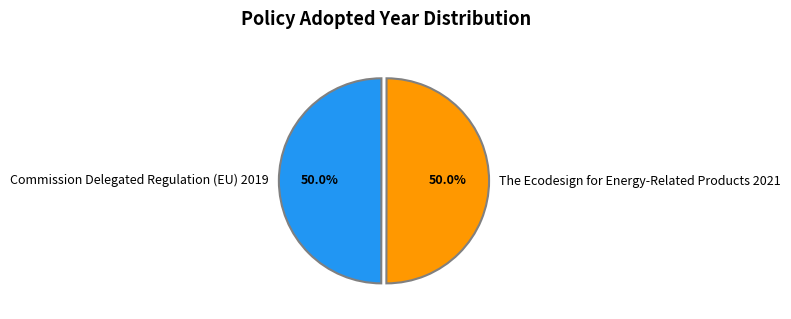

What is the ratio of the value at Commission Delegated Regulation (EU) 2019 to the value at The Ecodesign for Energy-Related Products 2021?

1.0